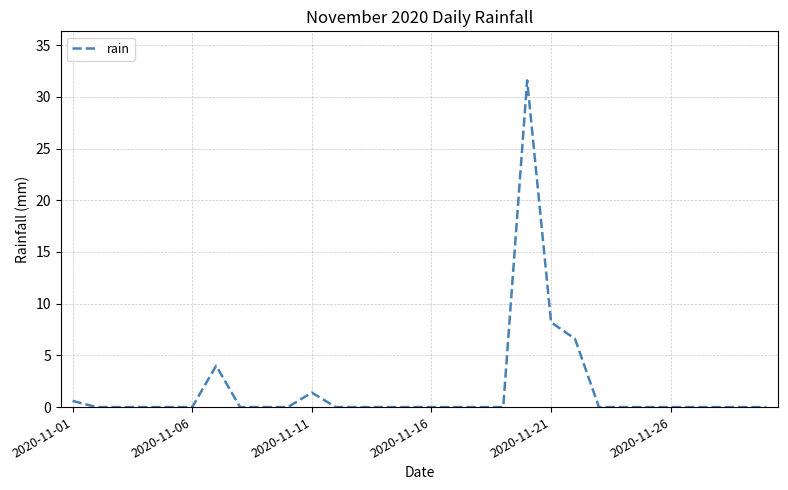

What is the maximum value shown in the chart?

31.6